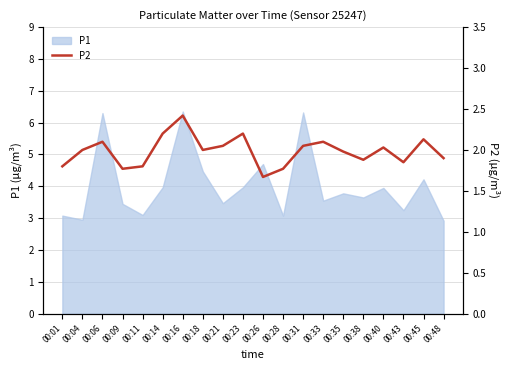

What is the minimum value shown in the chart?

1.7